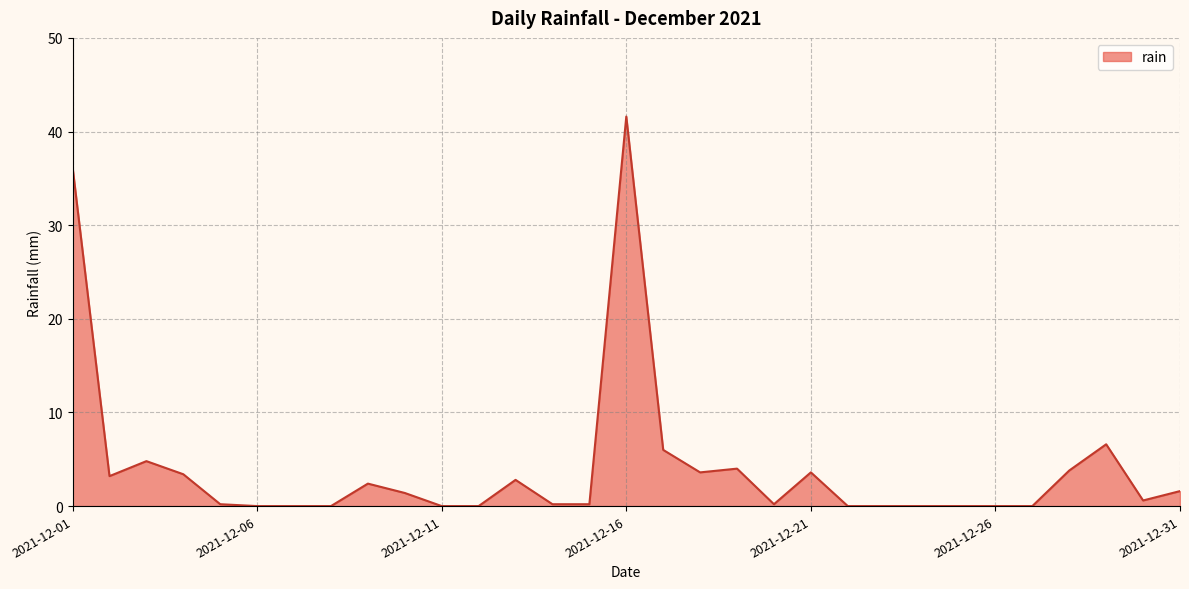

What is the maximum value shown in the chart?

41.6